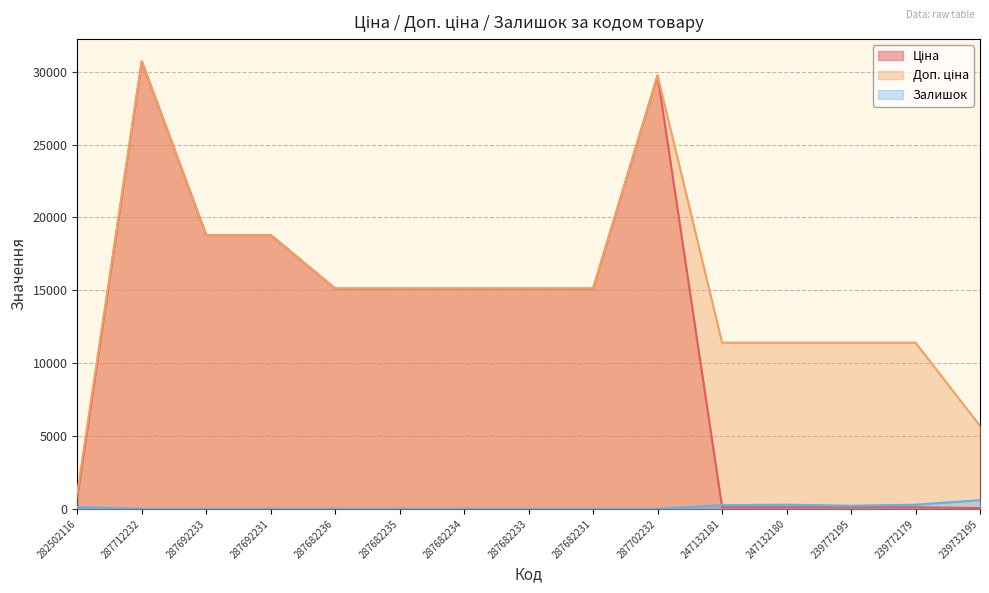

Read the Ціна value at 239772179.

114.1